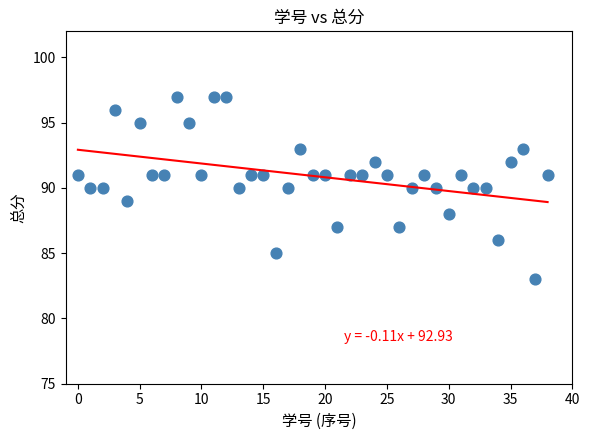

What is the range of Y values (max minus min)?

14